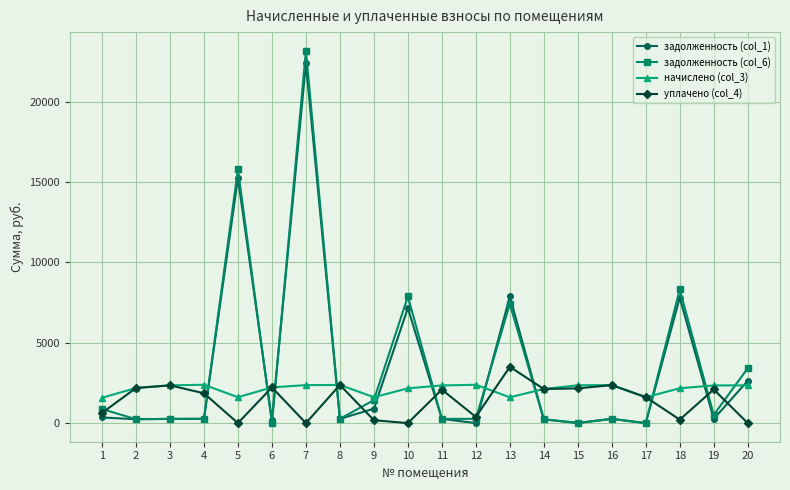

The value of уплачено (col_4) at 8 is 2374.6. True or false?

True